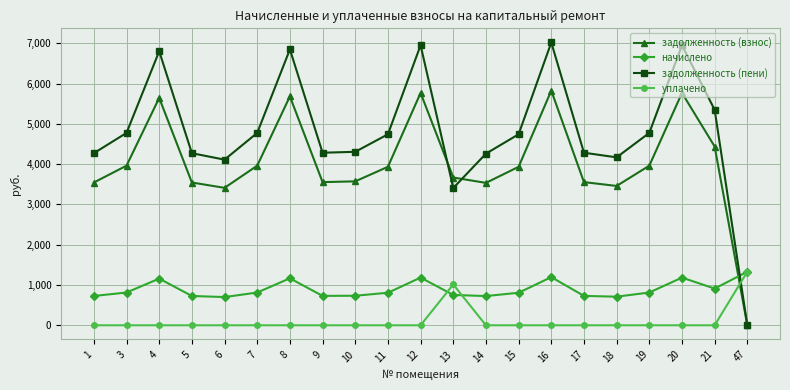

How many data points in задолженность (пени) are above 4740?

11